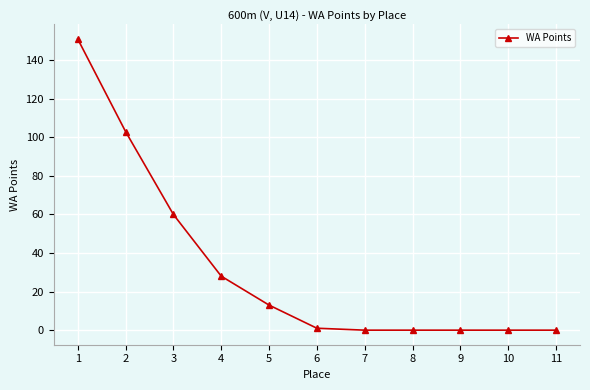

What is the sum of all values?

356